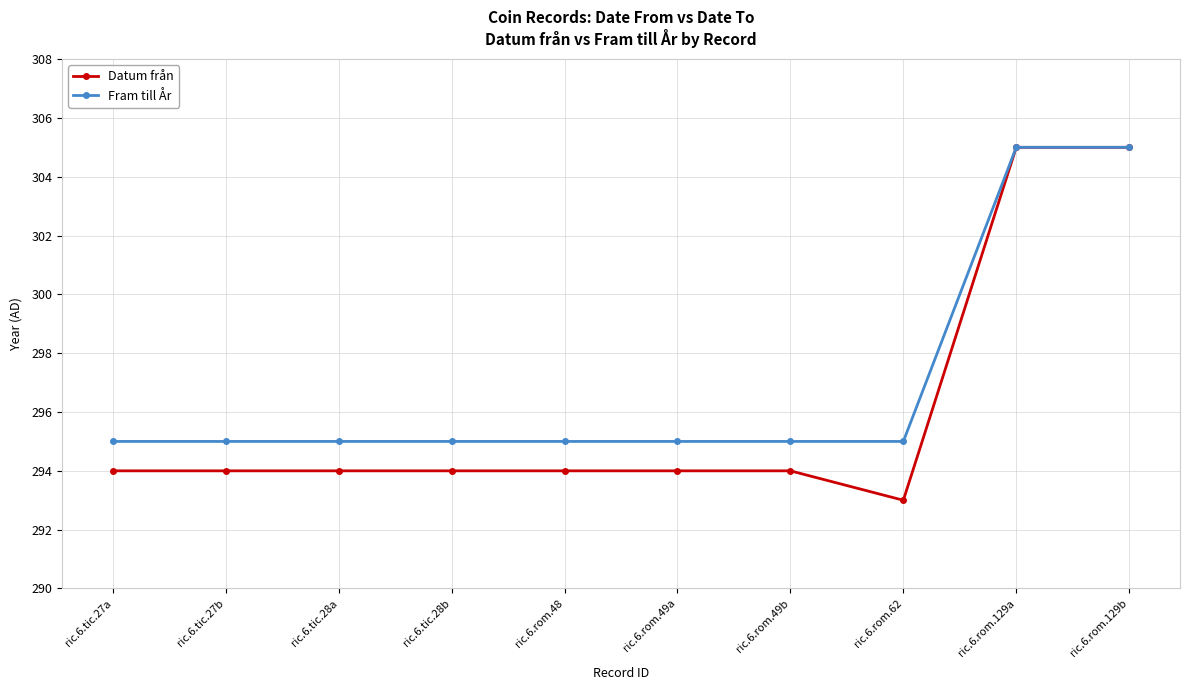

What is the highest value of the Datum från series?

305